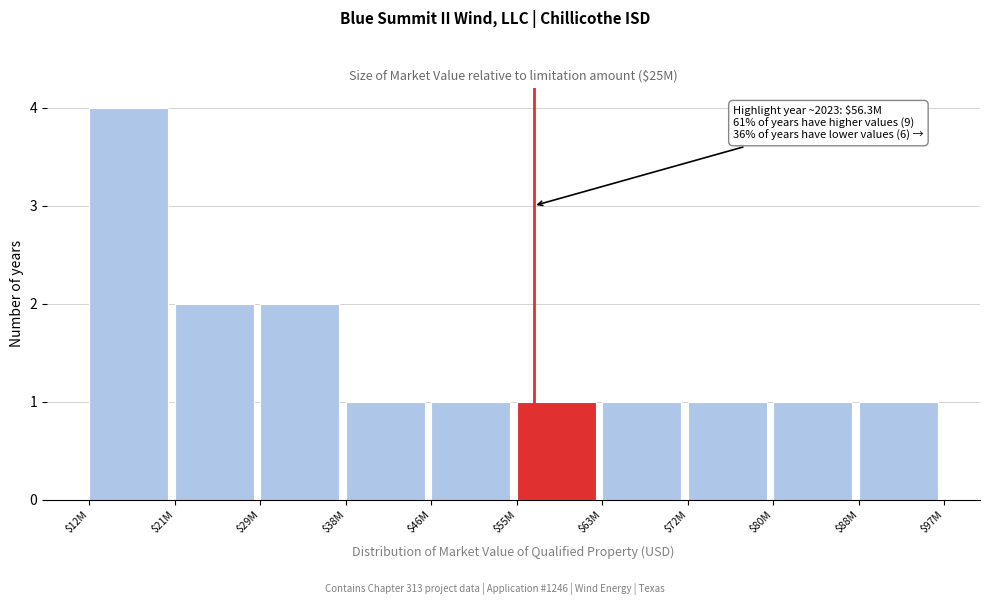

Reading left to right, what are all the values shown in this chart?

4	2	2	1	1	1	1	1	1	1